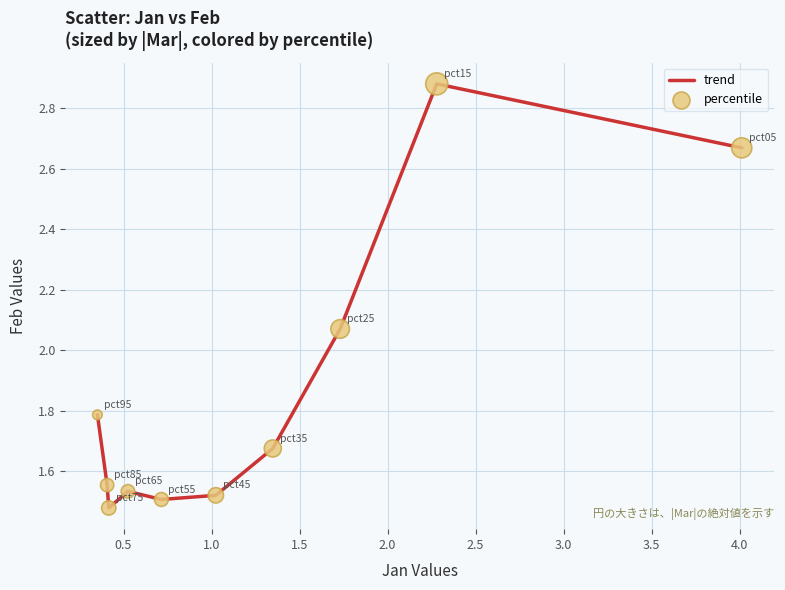

Does the chart have visible grid lines?

Yes